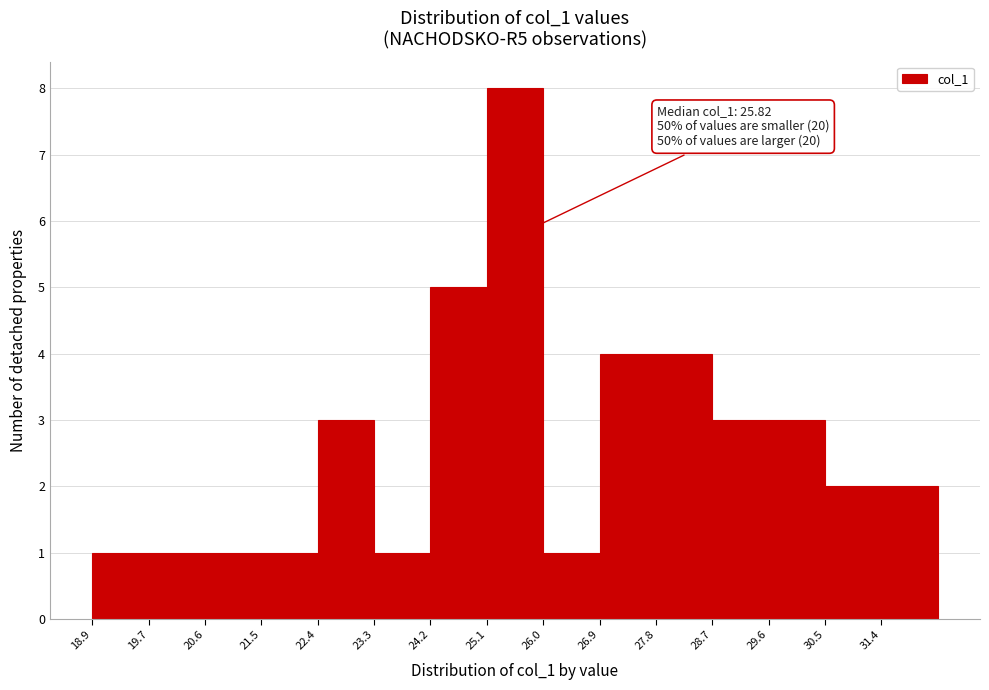

Which range on the x-axis has the tallest bar?

25.1 to 26.0